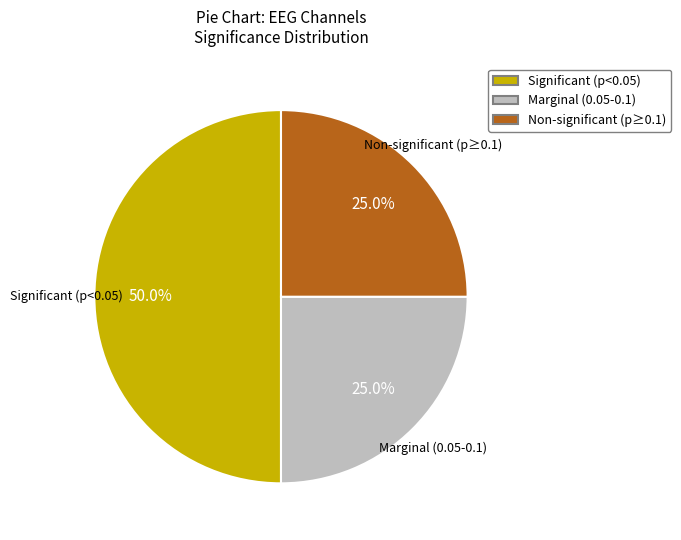

Is Non-significant (p≥0.1) the majority of the pie?

No